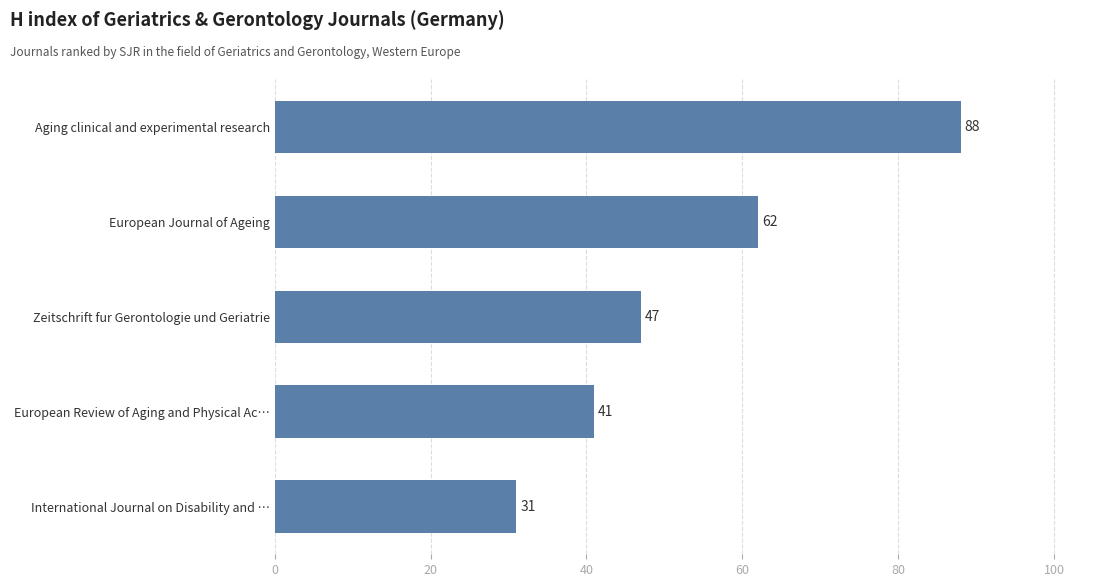

Are the bars horizontal?

Yes